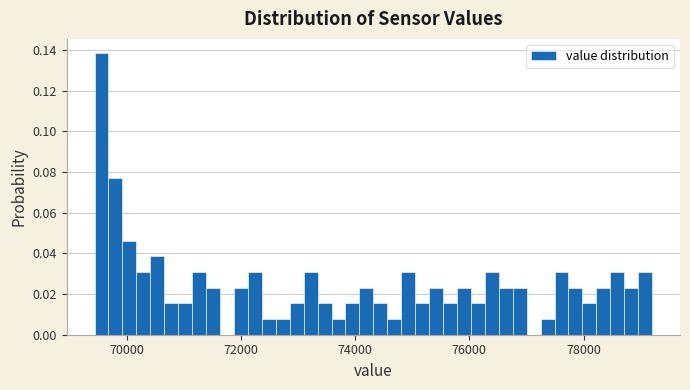

Read against the x-axis, roughly where is the centre of the tallest bar?

69600